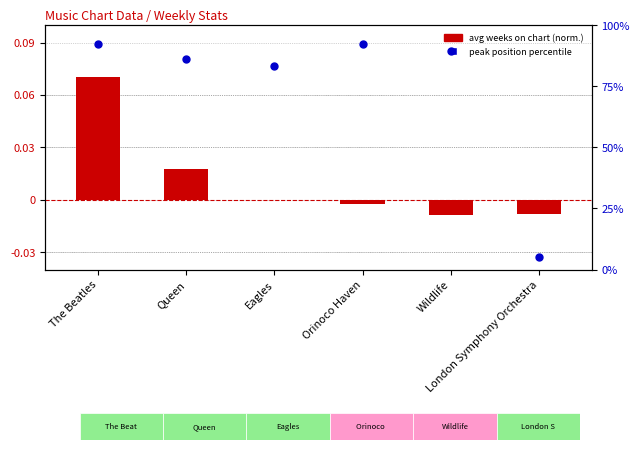

At which category is the sum across all series the highest?

The Beatles